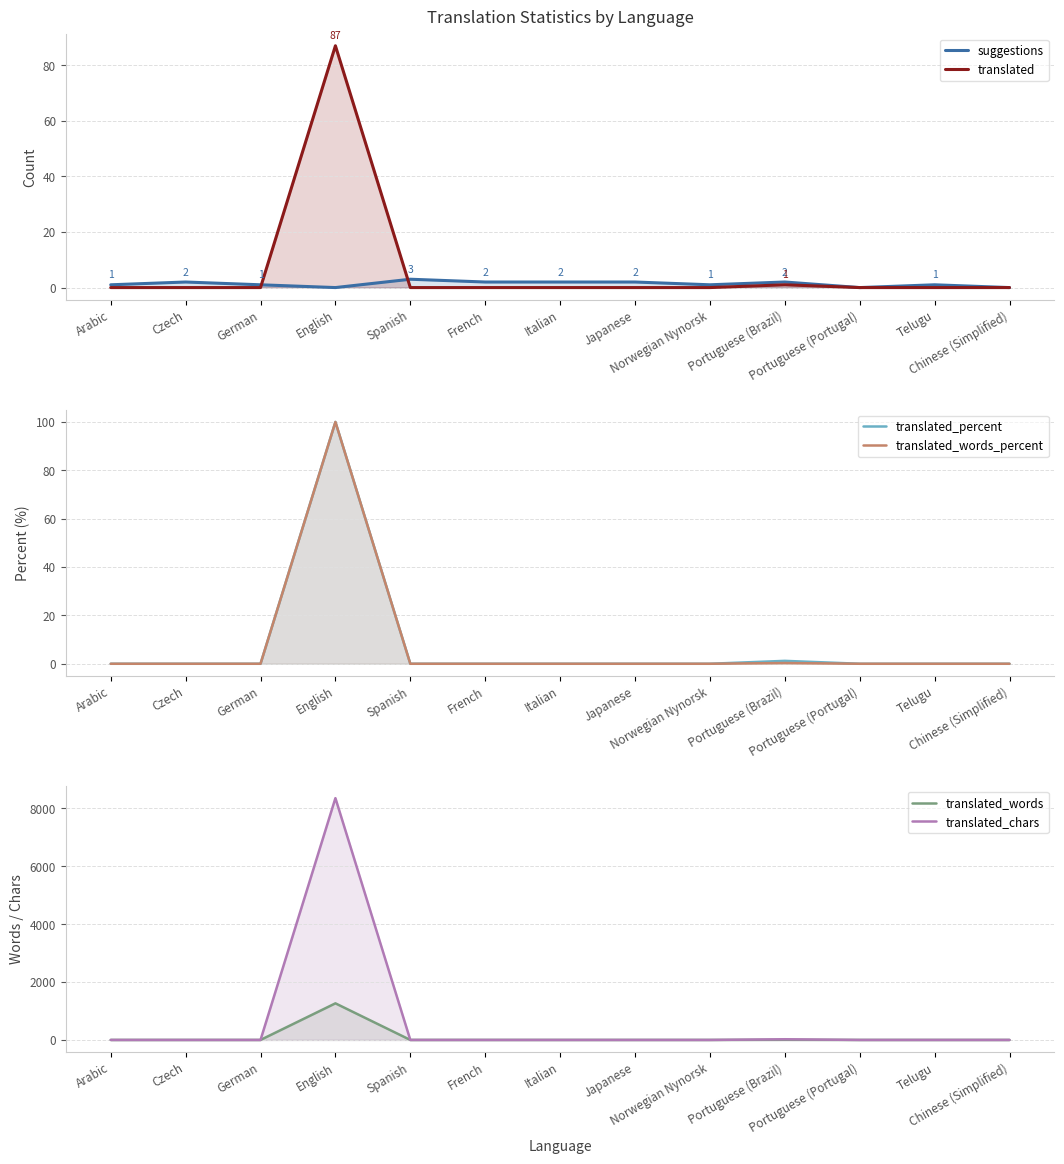

At which category is the sum across all series the highest?

English